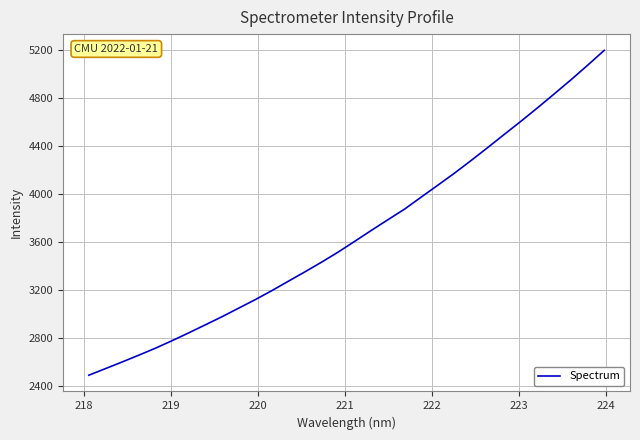

How many distinct data groups are displayed?

1